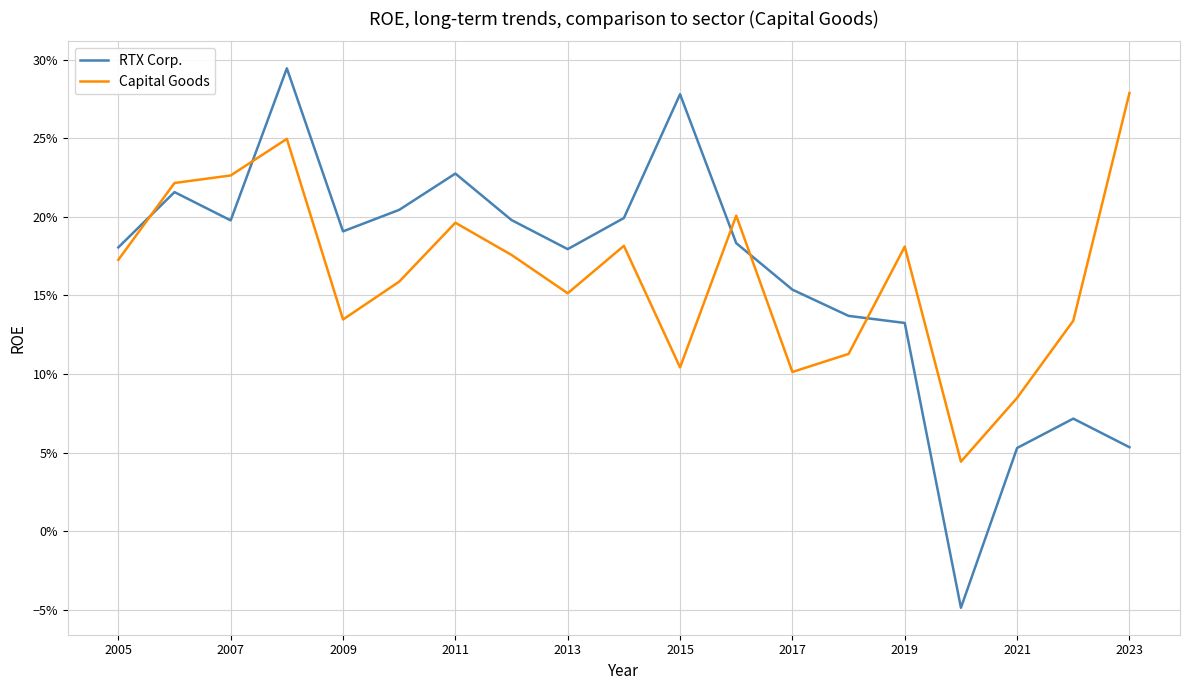

After their last crossing, which series has the higher values: Capital Goods or RTX Corp.?

Capital Goods